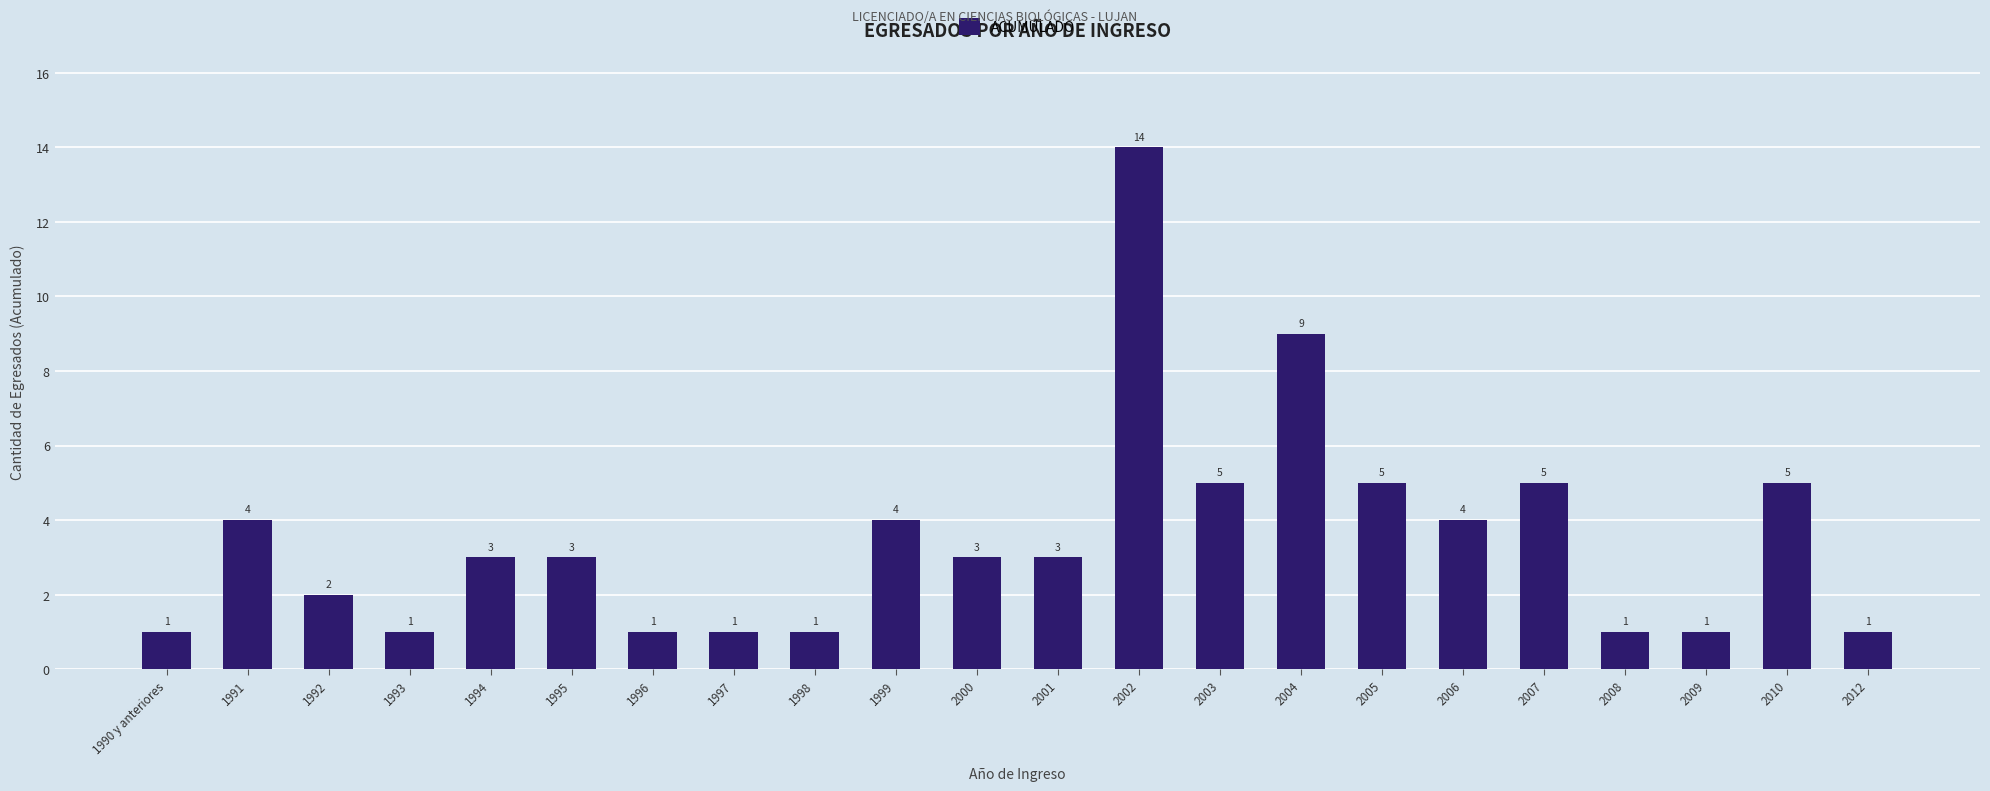

What is the difference between the maximum and minimum values?

13